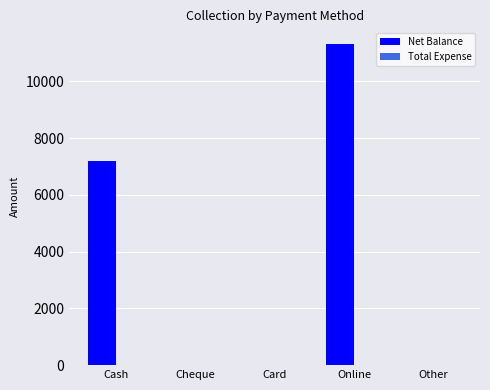

What is the sum of the values at Other and Cash?

7200